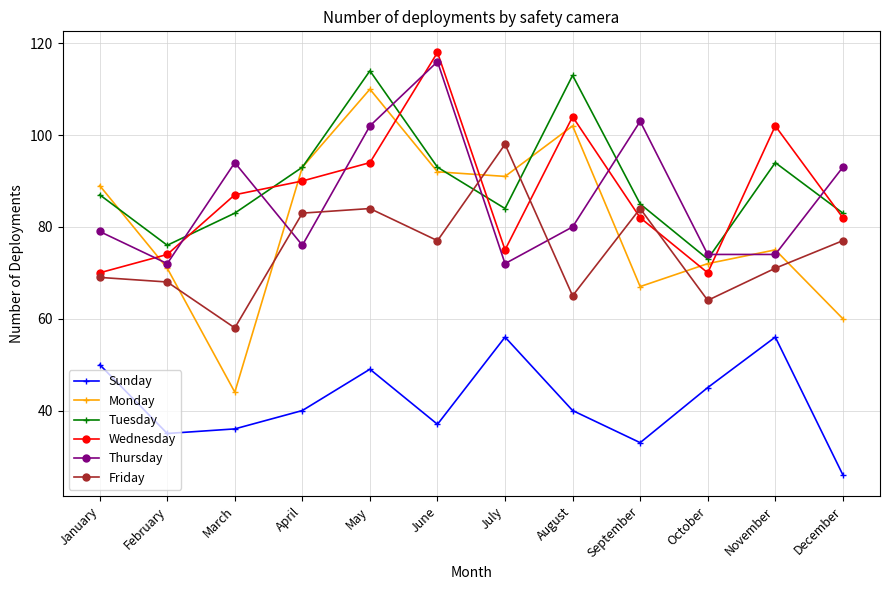

The value of Tuesday at April is 93. True or false?

True